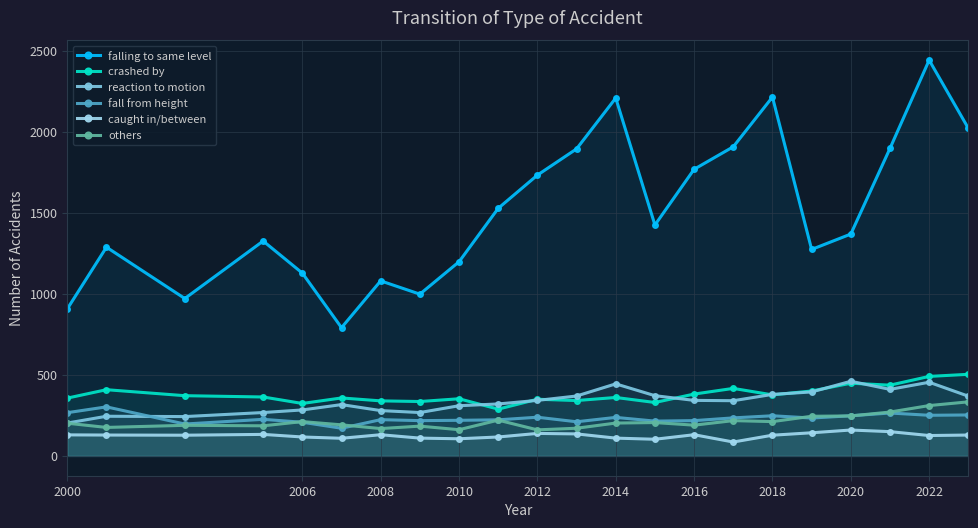

Is it true that falling to same level equals 1301 at 2018?

False